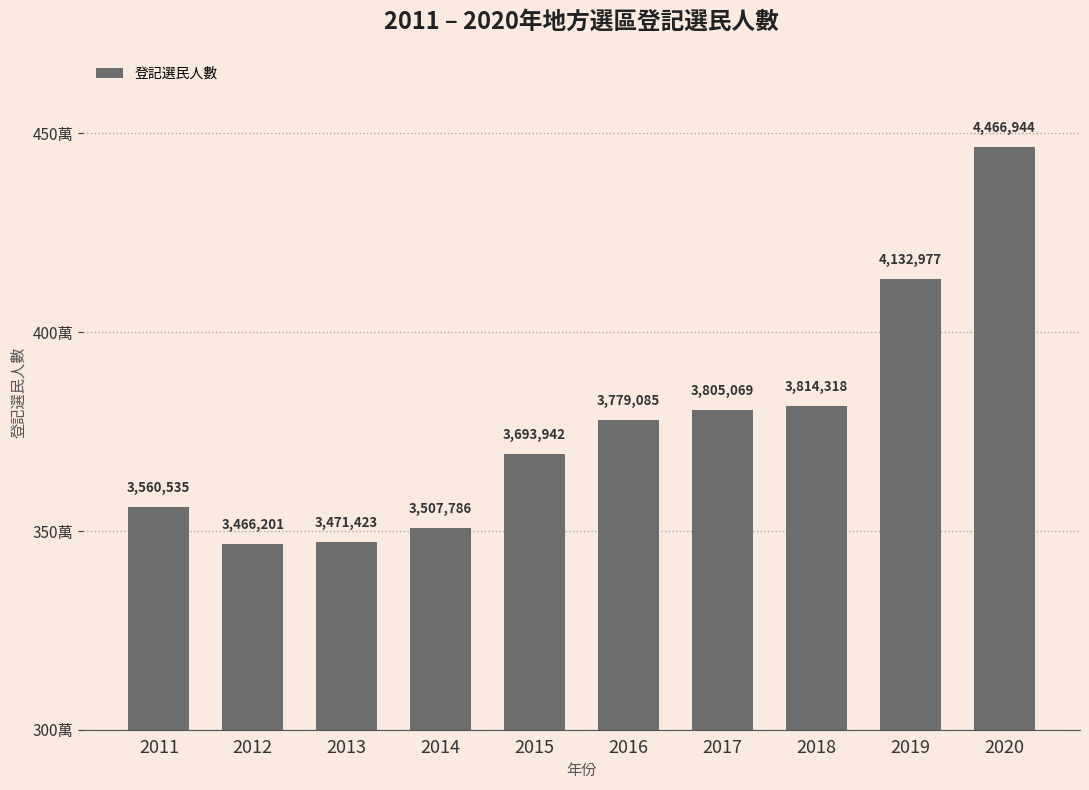

Are the bars horizontal?

No